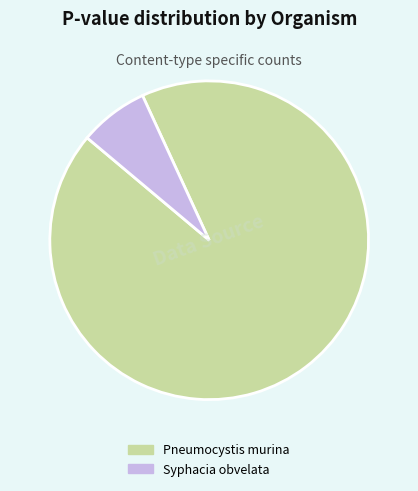

Is it true that Pneumocystis murina is 98% of the pie?

False